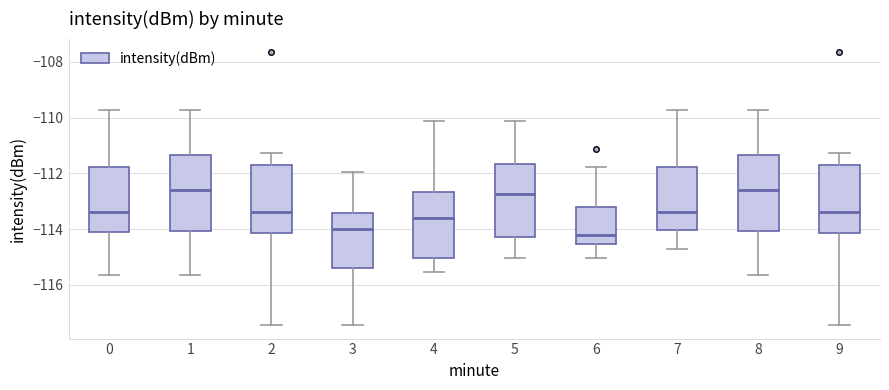

Where does the lower whisker of the box at x = 4 end on the y-axis? The values are not printed on the chart, so give them approximately, as read against the axis.

-115.6